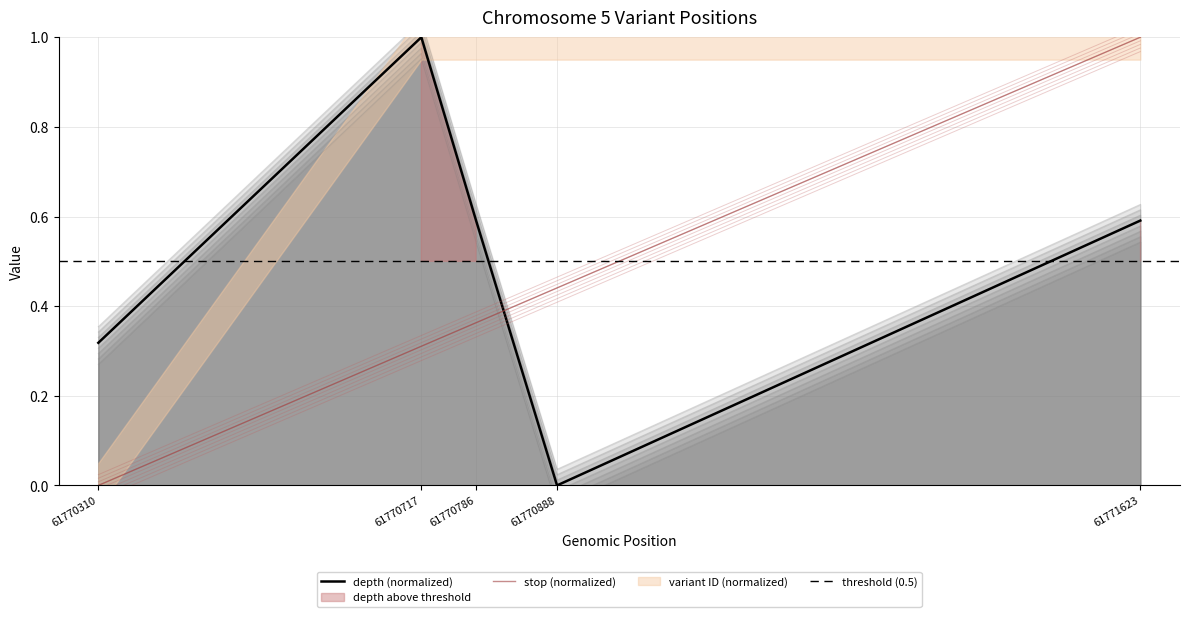

True or false: start and stop intersect in this chart.

False